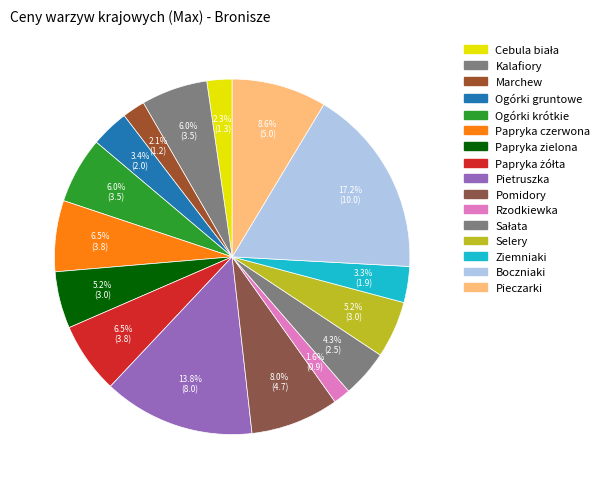

Between Papryka czerwona and Papryka żółta, which is larger?

Papryka czerwona